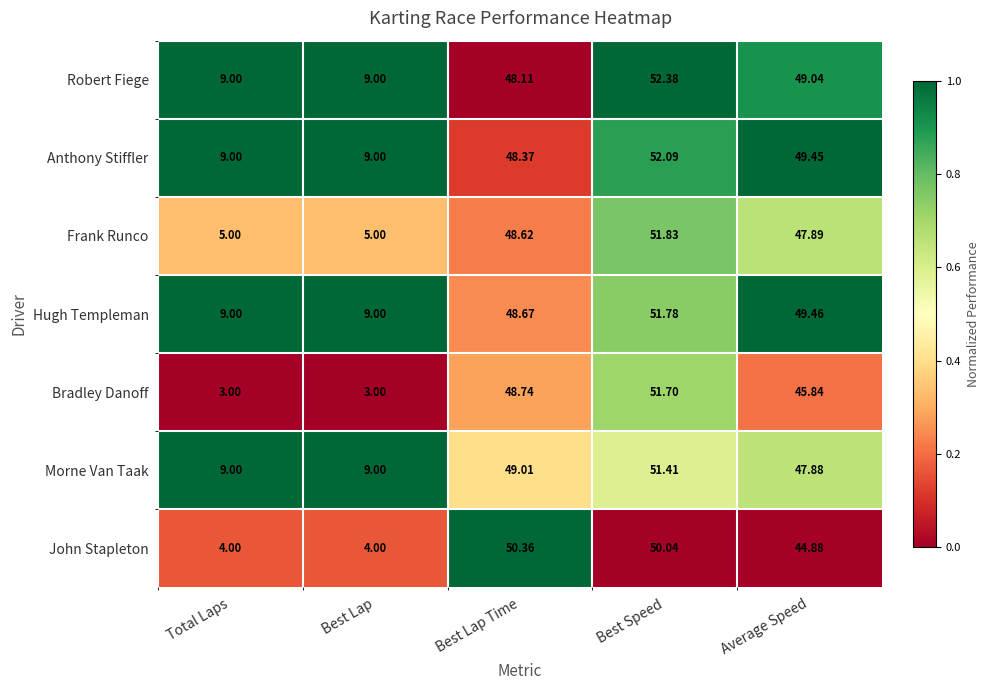

Which category has the highest value across all series?

Best Speed